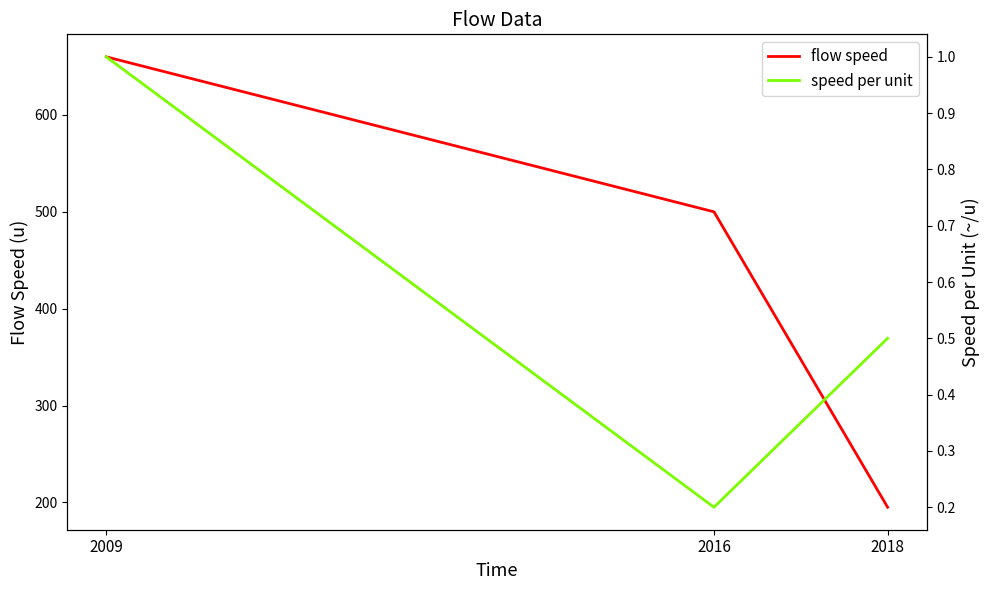

At which label does flow speed first exceed 500?

2009